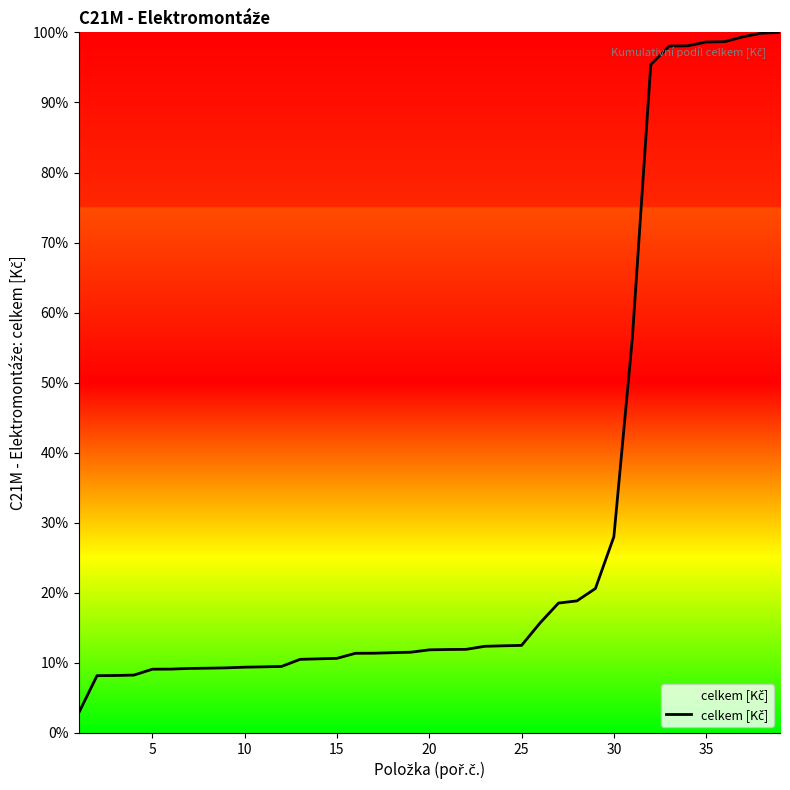

What is the difference between the maximum and minimum values?

97.2